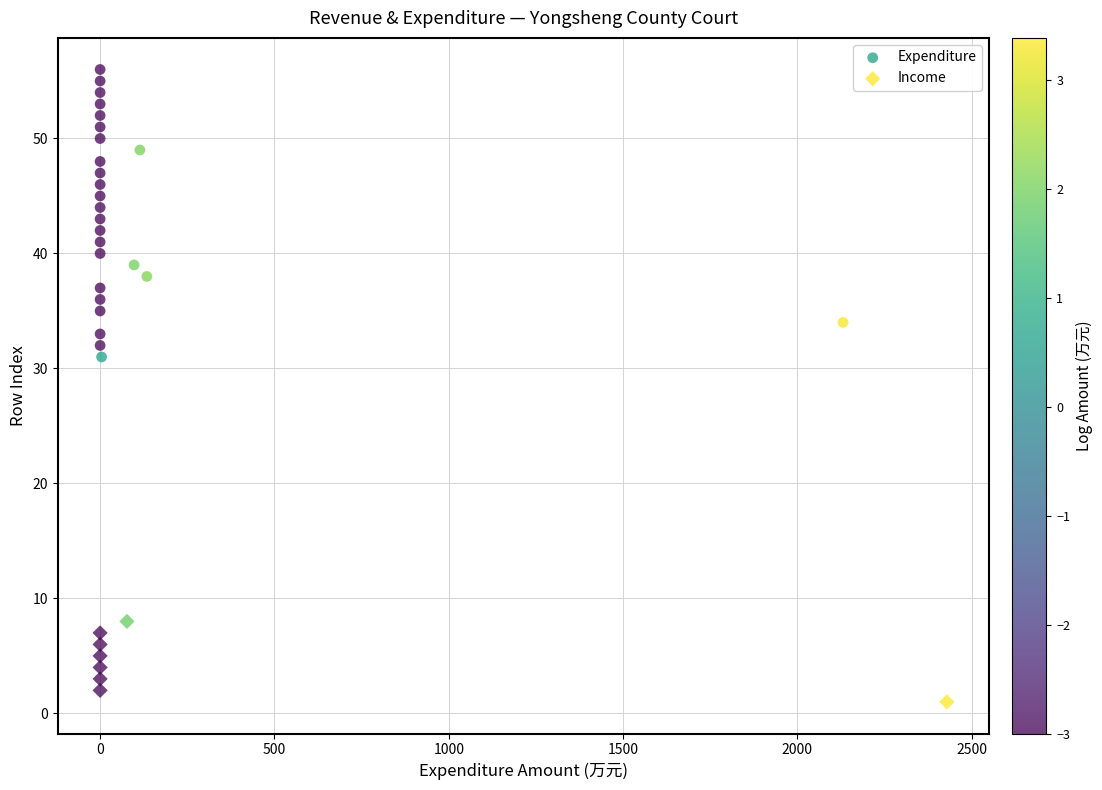

Which series reaches the minimum Y coordinate?

Income